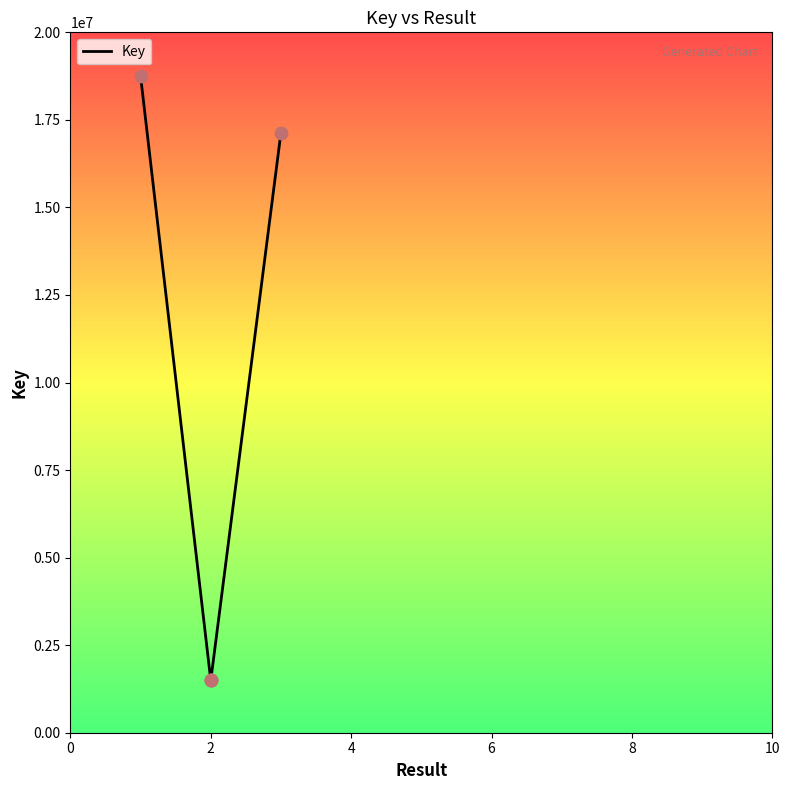

What is the change in value from 0 to 2?

-17251038